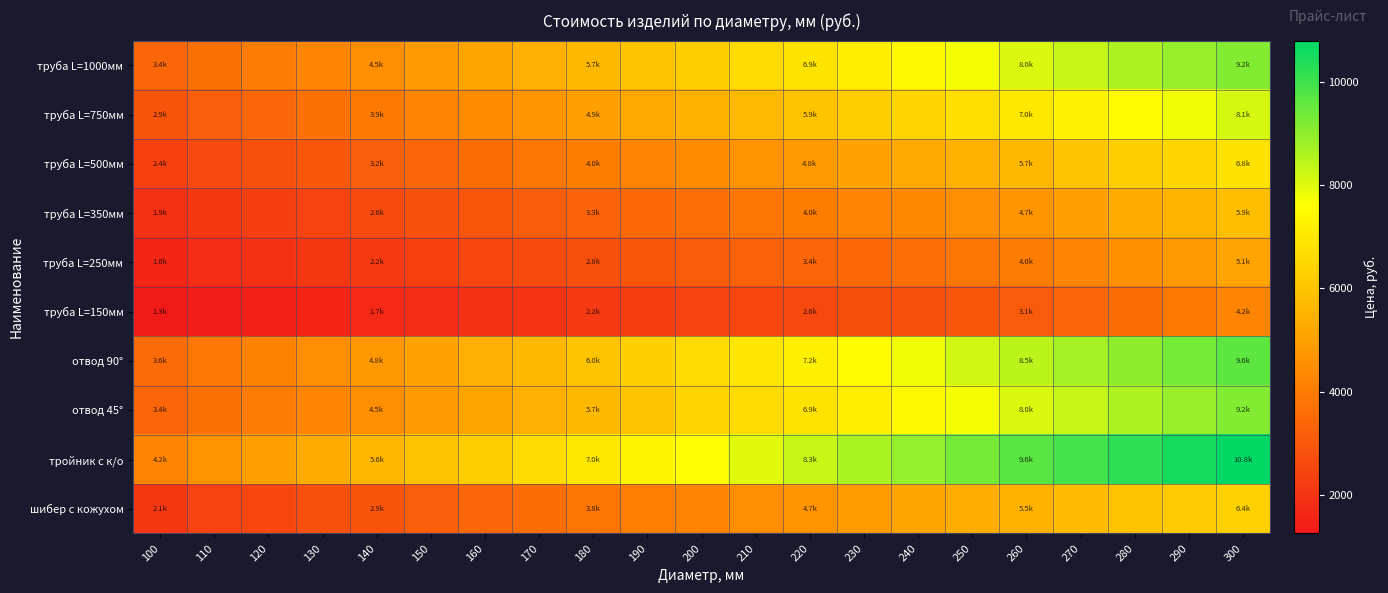

Between 120 and 170, which is larger?

170